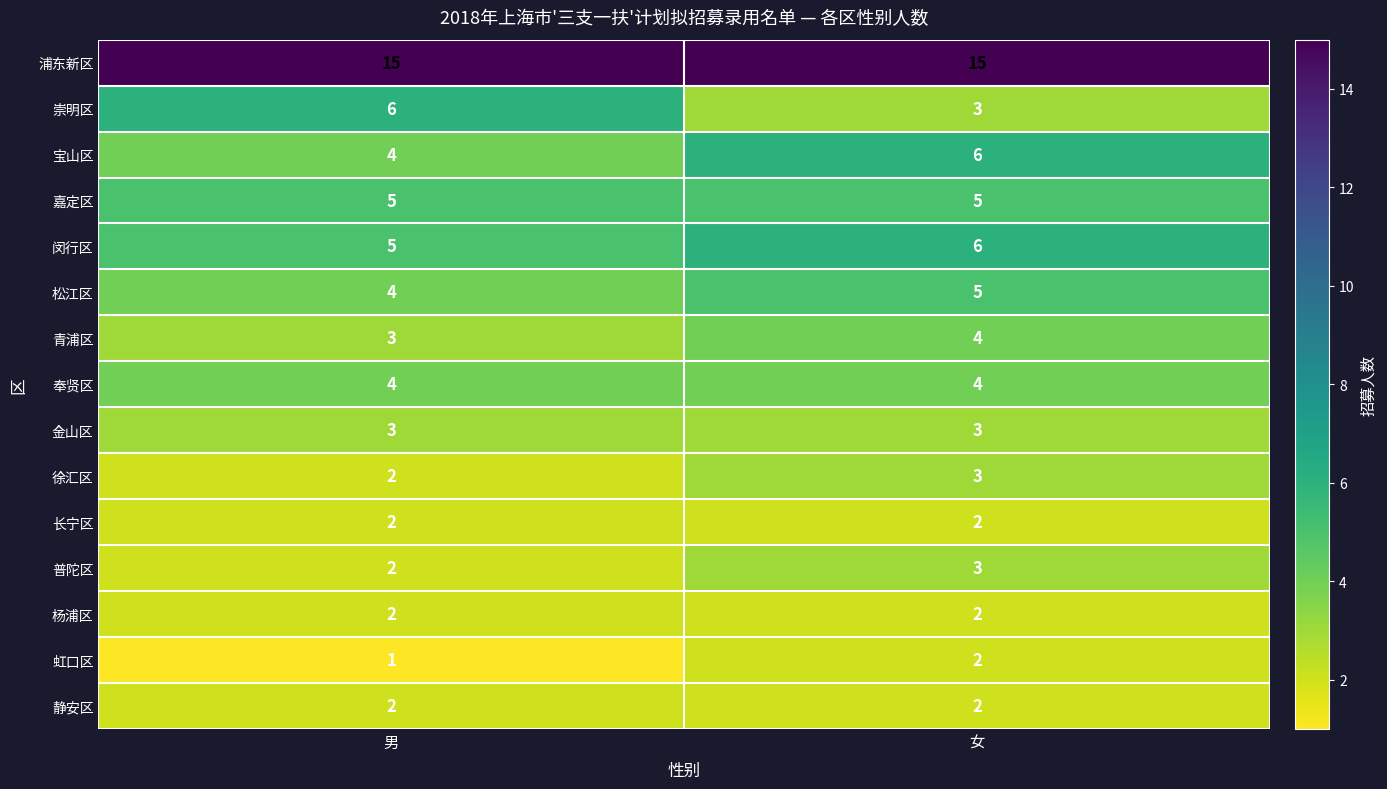

Which series has the largest total across all categories?

浦东新区